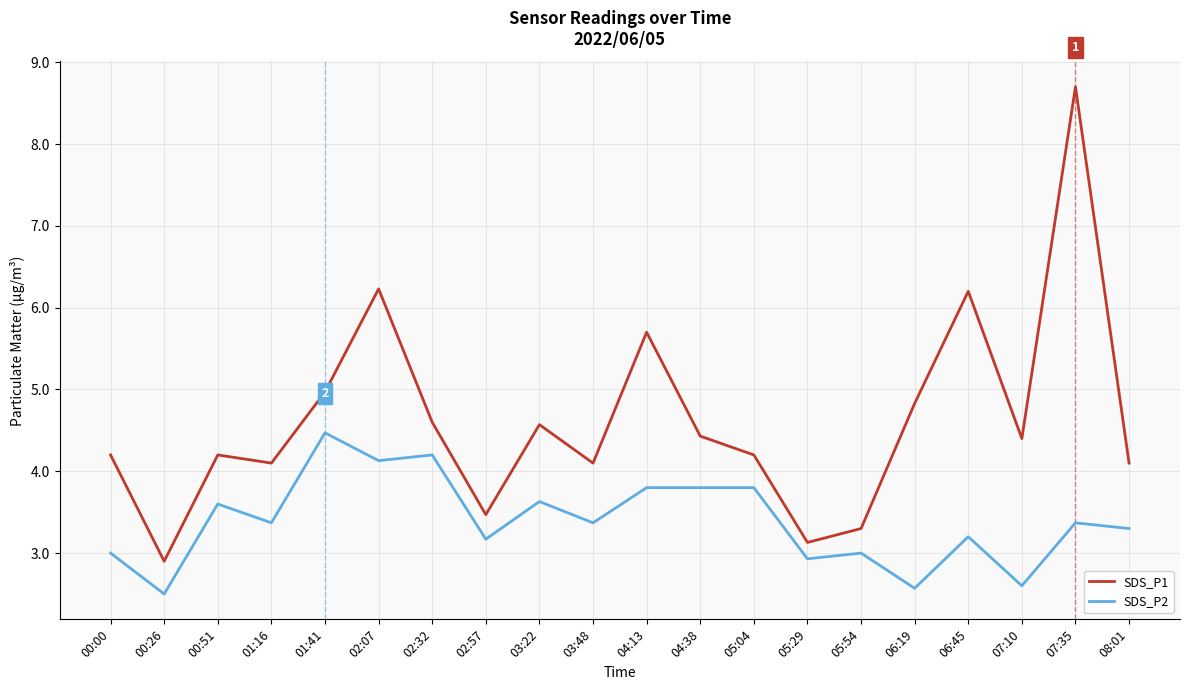

At how many categories does at least one series exceed 4?

16